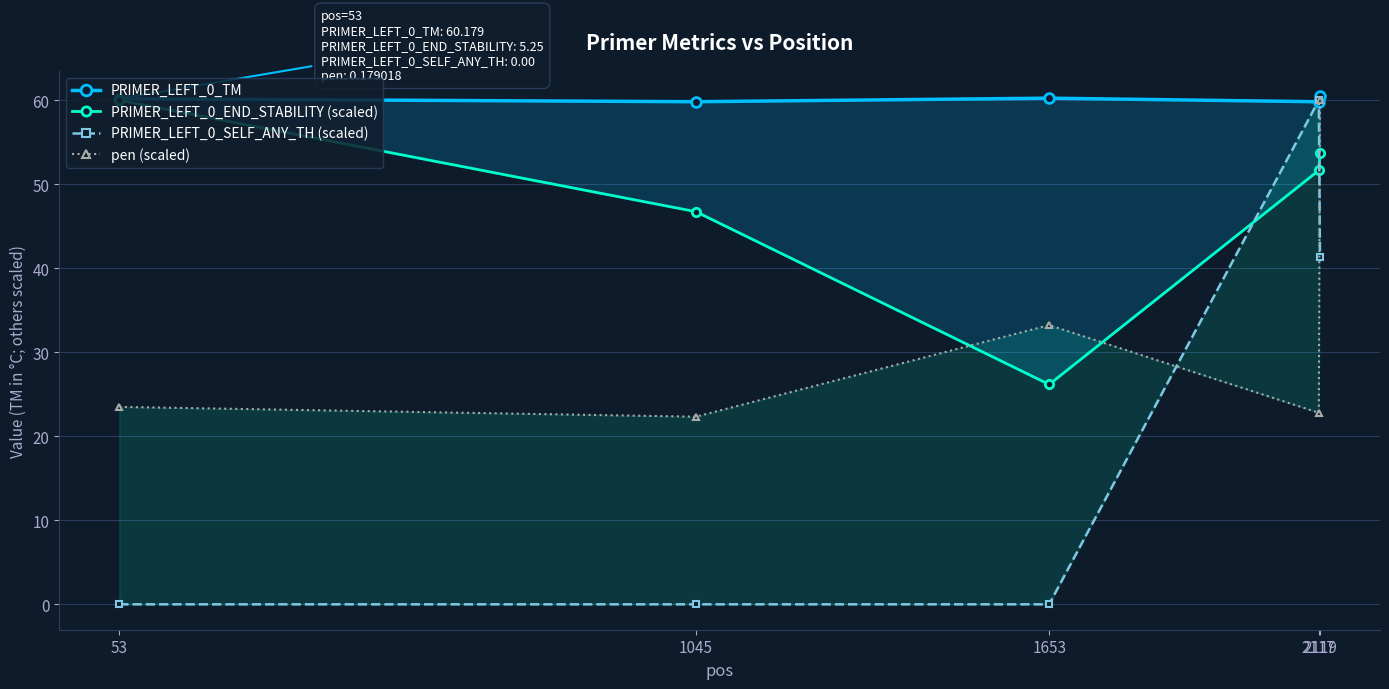

Reading left to right, transcribe all the data shown in this chart.

PRIMER_LEFT_0_TM: 60.2	59.8	60.3	59.8	60.5
PRIMER_LEFT_0_END_STABILITY (scaled): 60.0	46.7	26.2	51.7	53.7
PRIMER_LEFT_0_SELF_ANY_TH (scaled): 0.0	0.0	0.0	60.0	41.3
pen (scaled): 23.5	22.3	33.2	22.8	60.0